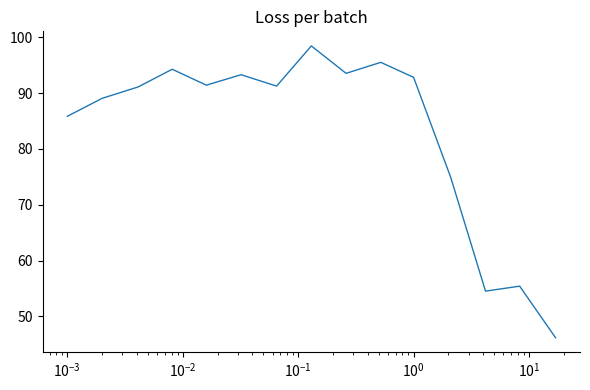

What is the maximum value shown in the chart?

98.5